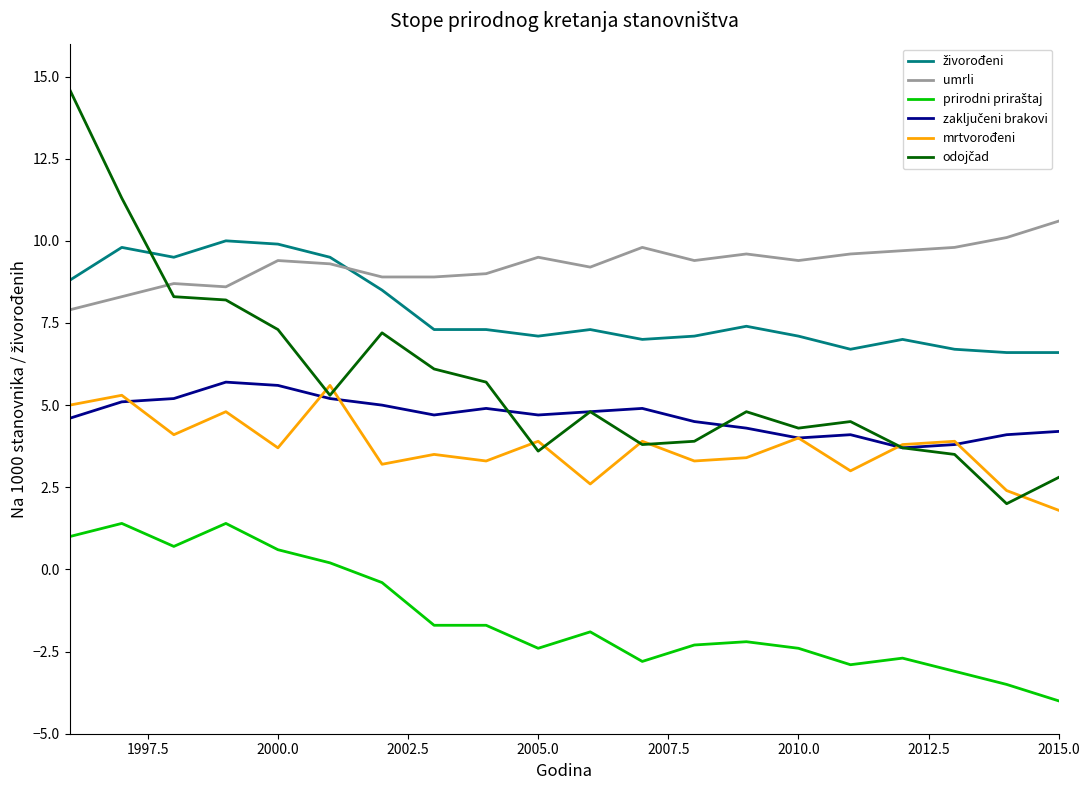

What is the smallest value displayed?

-4.0